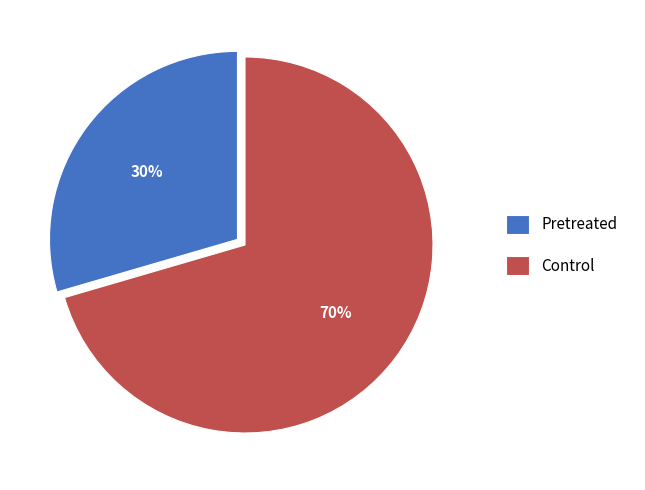

The Control slice represents 70% of the pie. True or false?

True